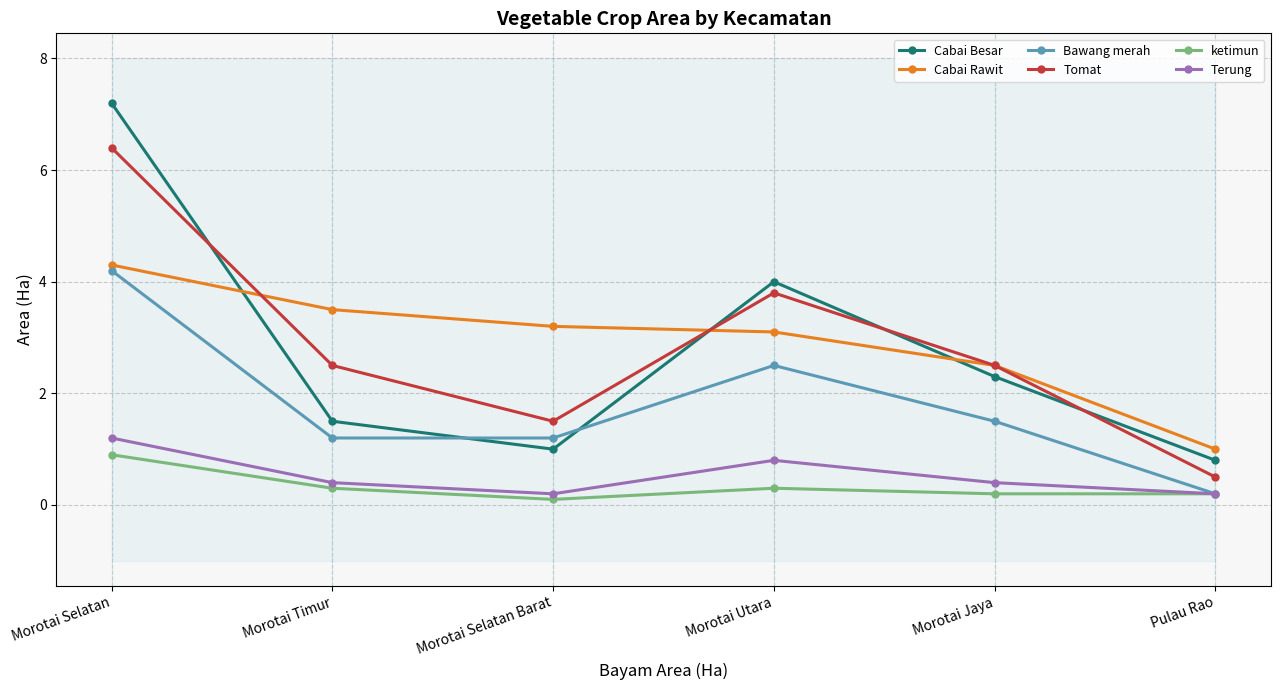

True or false: Tomat and Terung intersect in this chart.

False